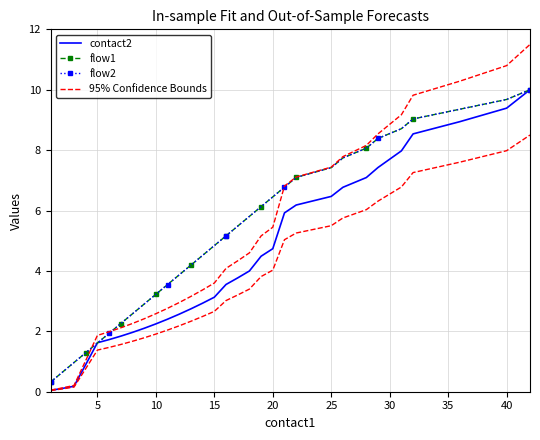

What is the lowest value of the flow2 series?

0.3